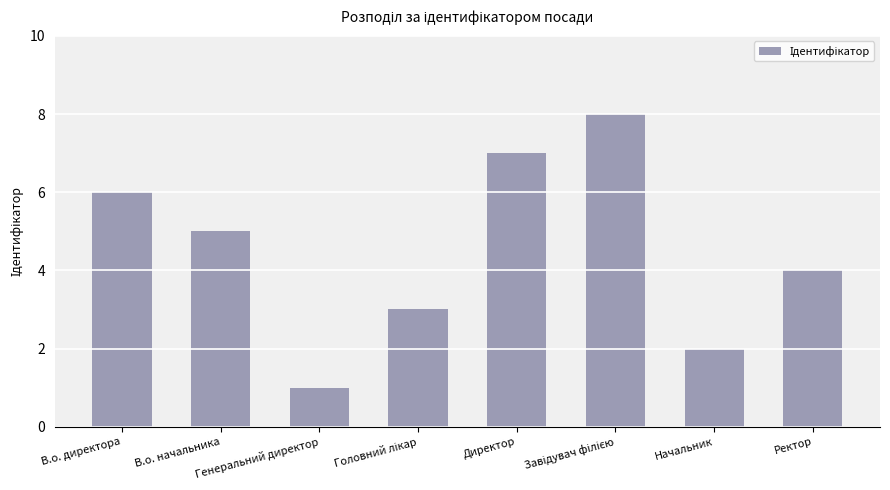

What is the sum of all values?

36